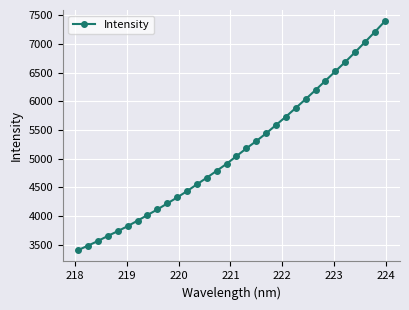

True or false: there are more than 0 points higher than both neighbors.

False